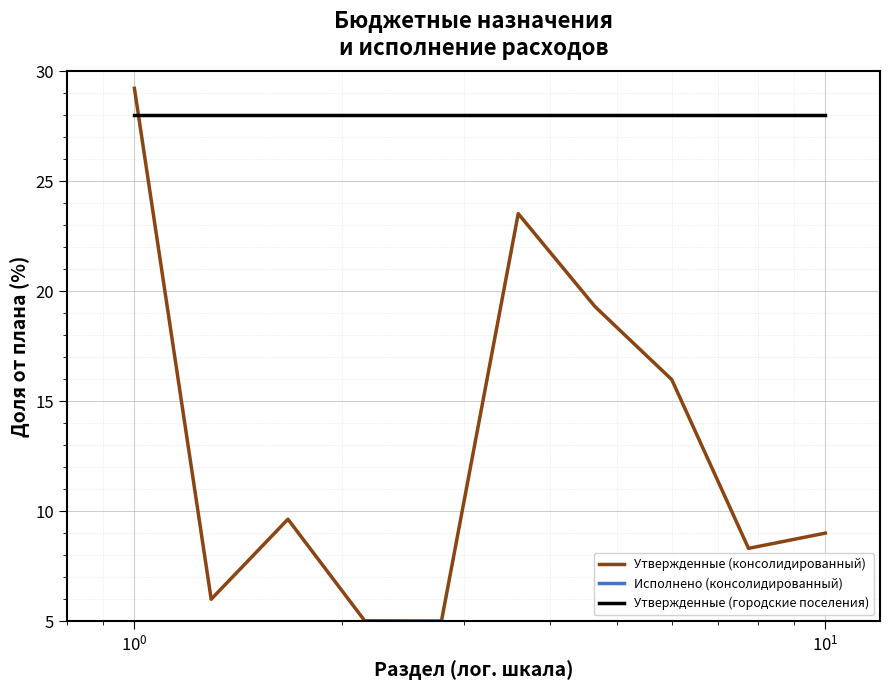

How many interior local peaks does the Утвержденные (консолидированный) series have?

2